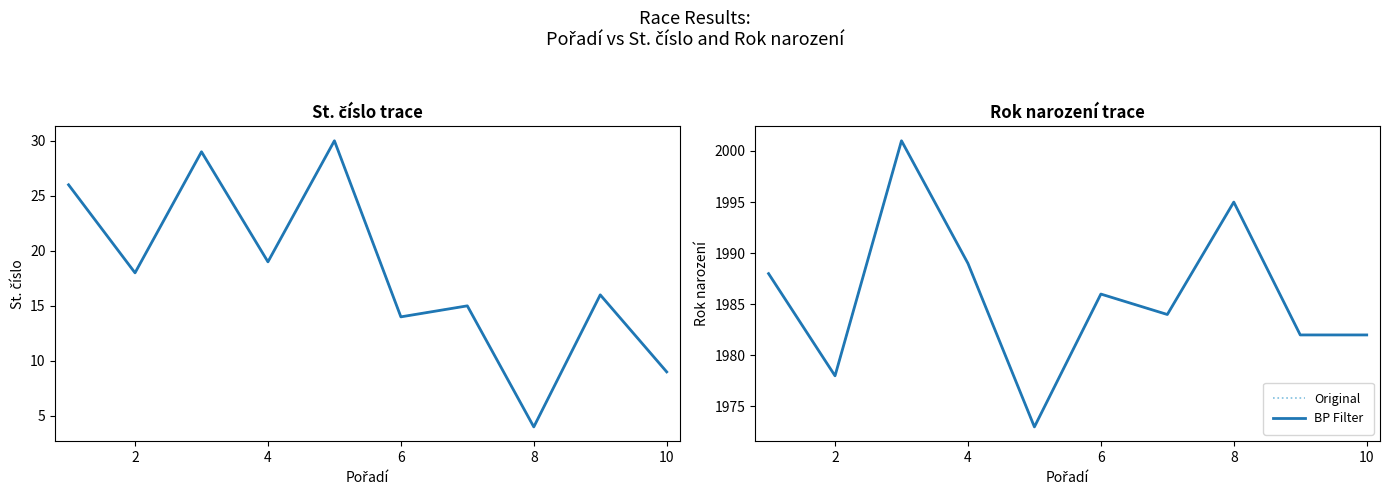

What are all the series names shown in the legend?

Original, BP Filter